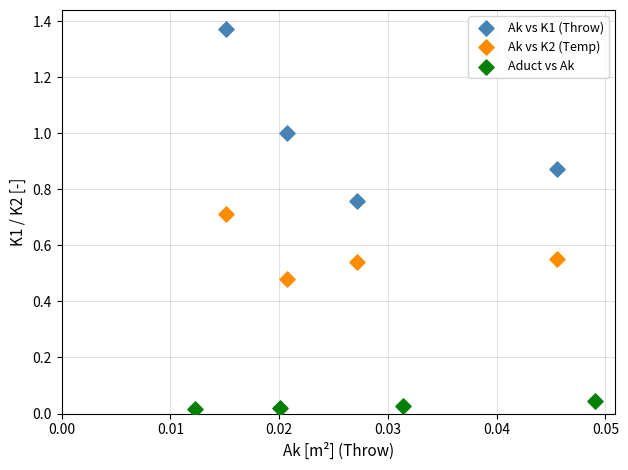

What are all the series names shown in the legend?

Ak vs K1 (Throw), Ak vs K2 (Temp), Aduct vs Ak